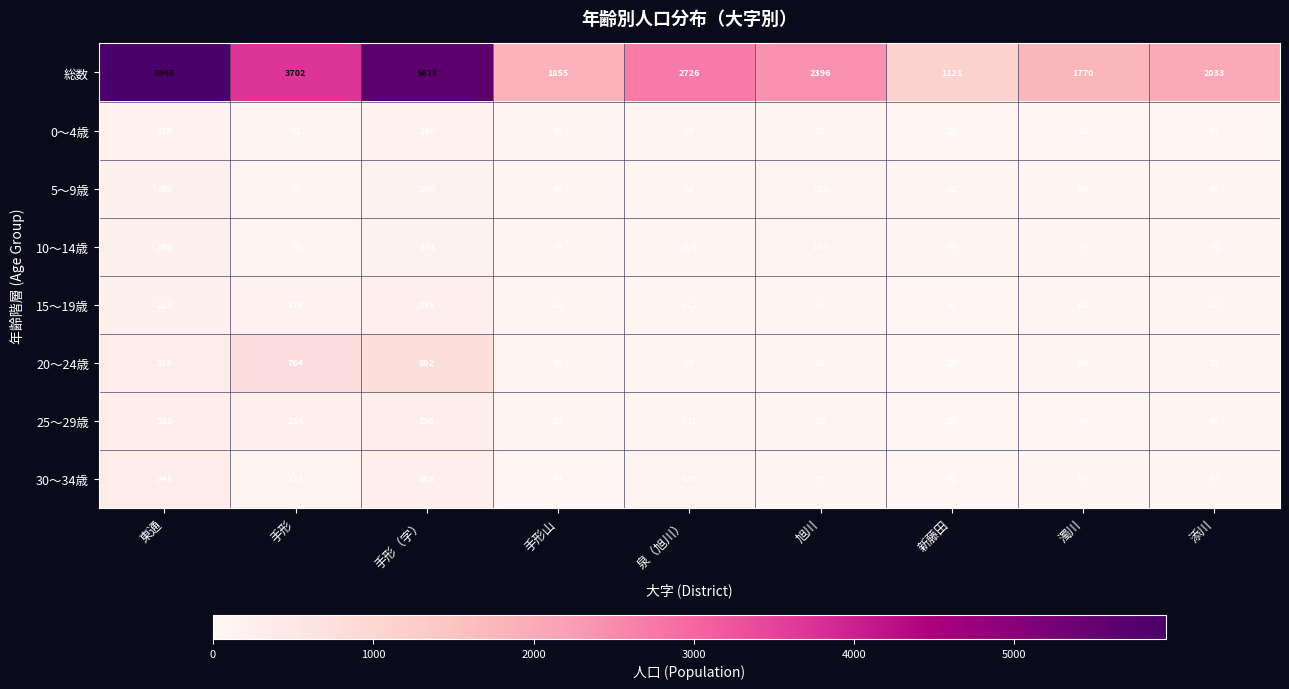

What is the total value across all series at 新藤田?

1396